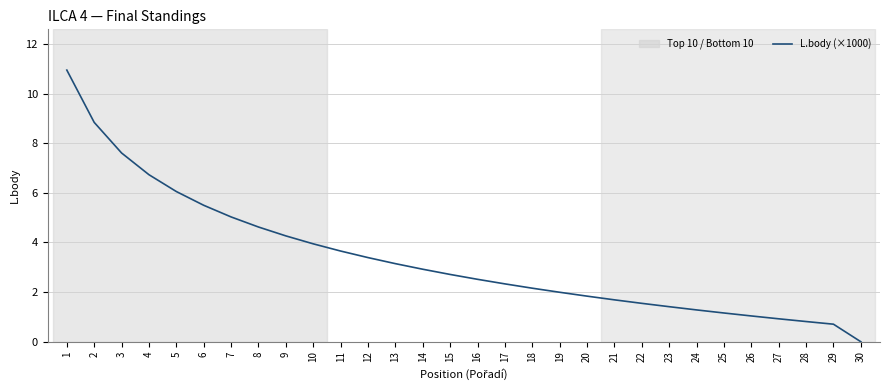

How many lines are shown in the chart?

1